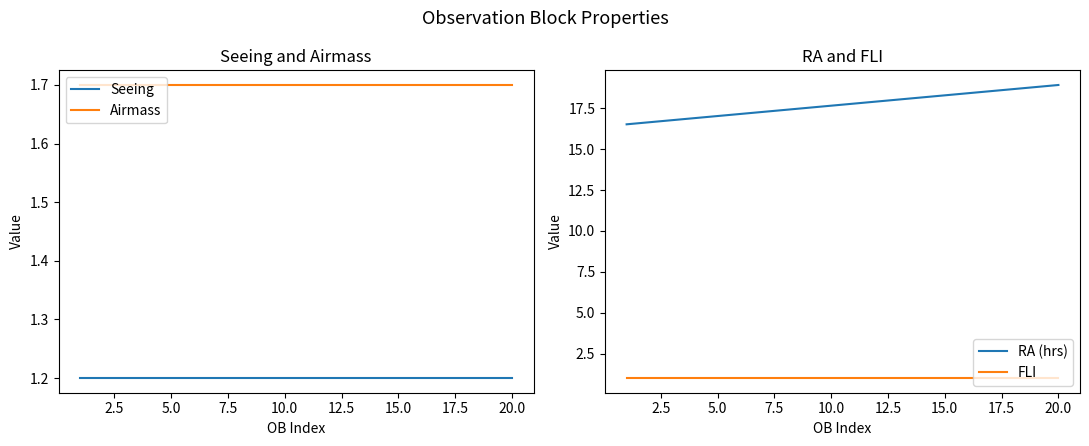

True or false: RA (hrs) has more than 2 interior local peaks.

False